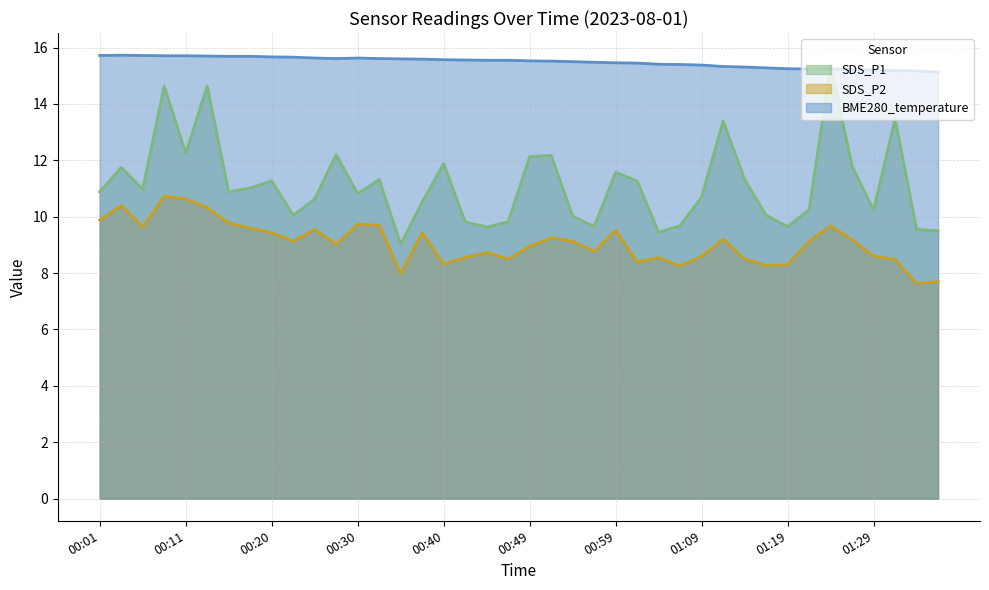

Where is the first local minimum for SDS_P2?

00:06